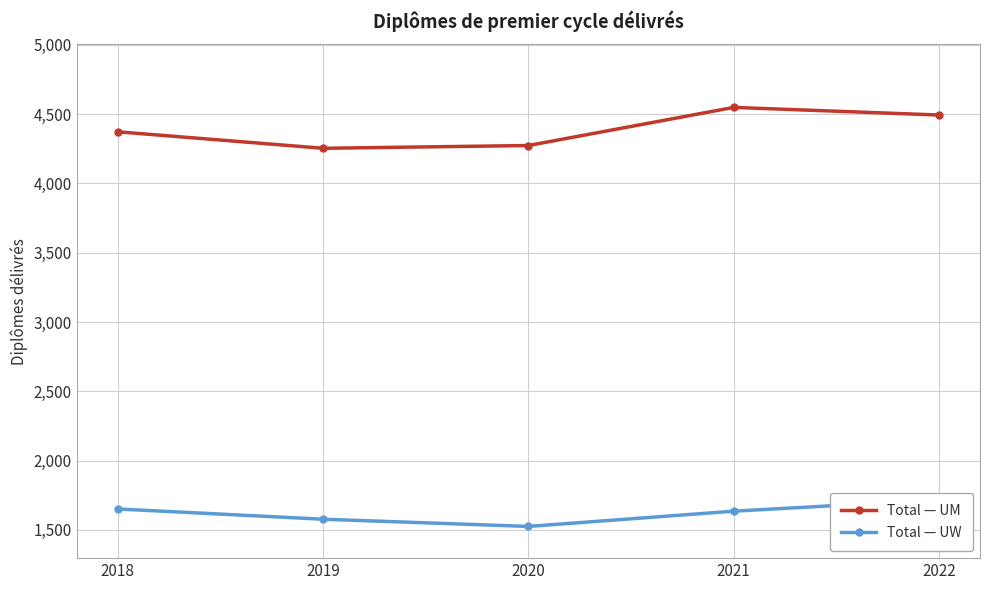

True or false: Total — UW and Total — UM cross at least once.

False